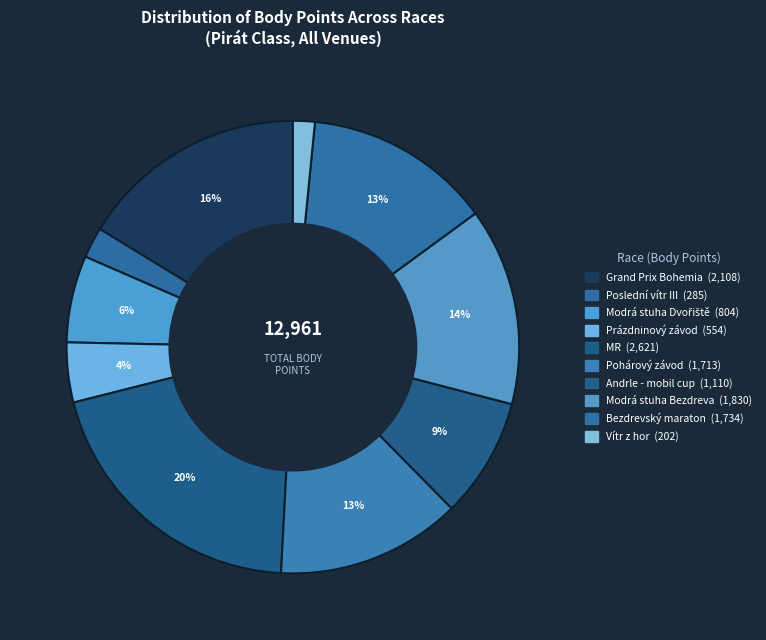

How many segments does this pie chart have?

10